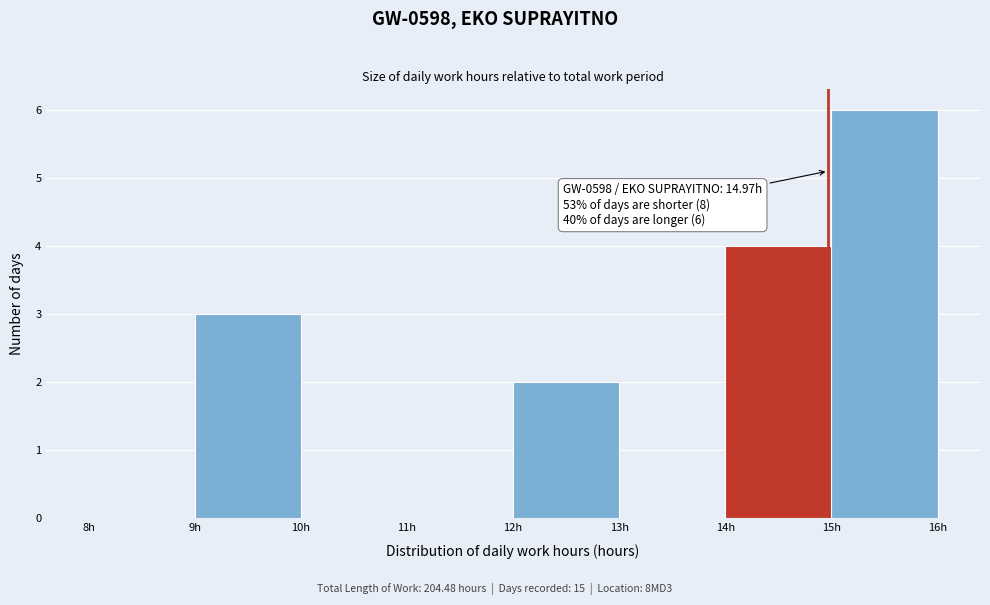

Over which range of the x-axis is the bar tallest?

15 to 16